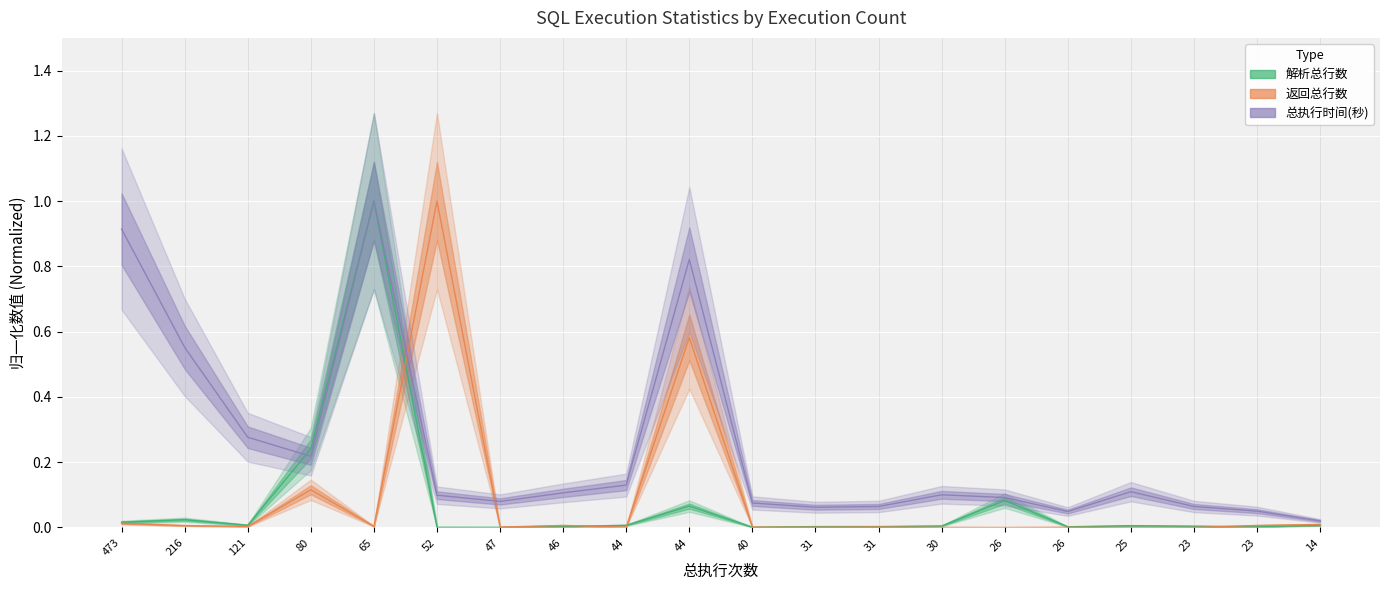

What is the sum of all 总执行时间(秒) values?

4.9